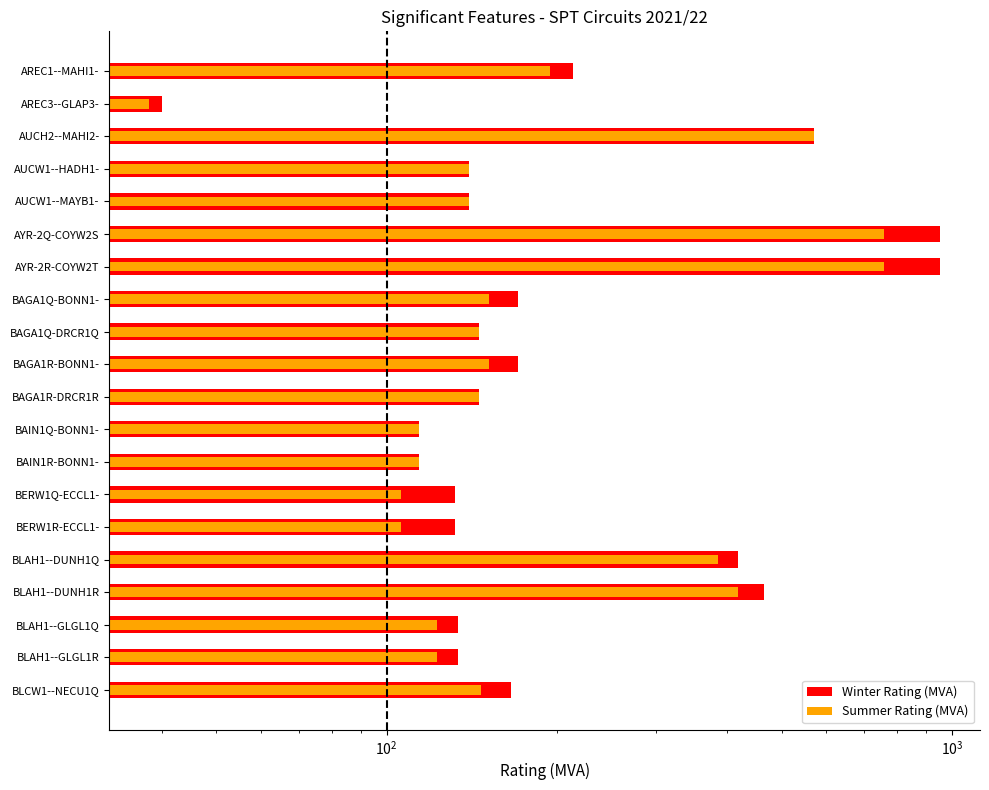

What is the approximate value of Summer Rating (MVA) at AUCH2--MAHI2-, to the nearest 100?

600